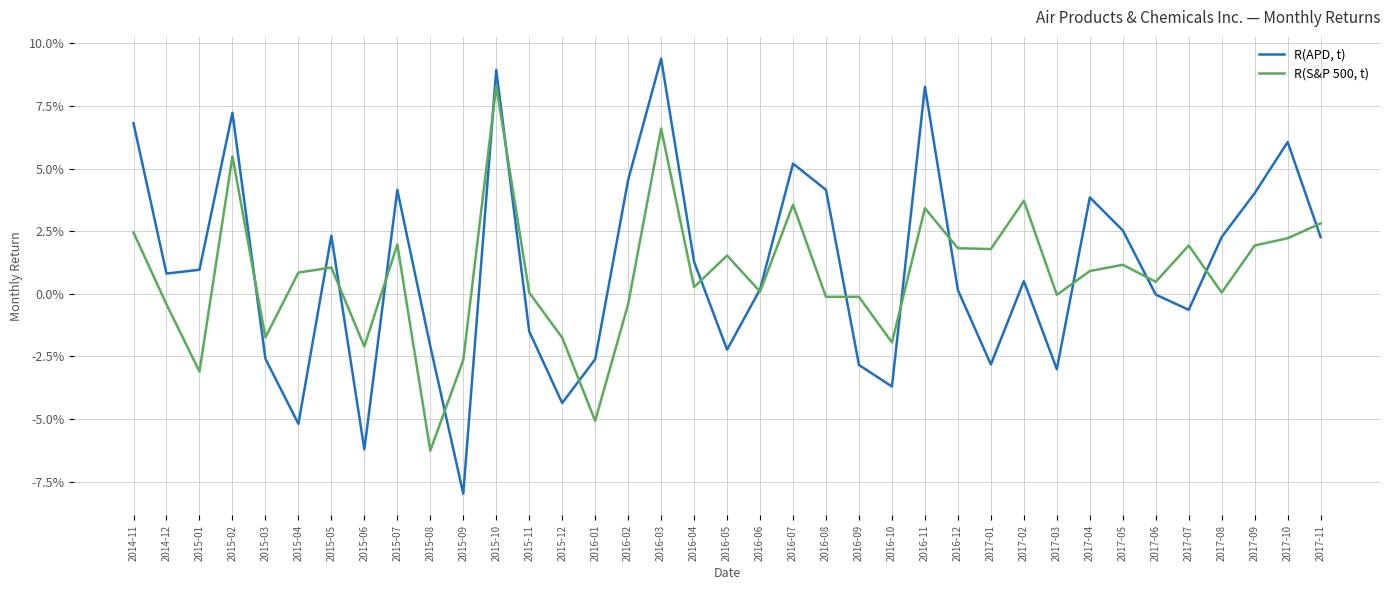

Does the chart display data point markers on the line(s)?

No